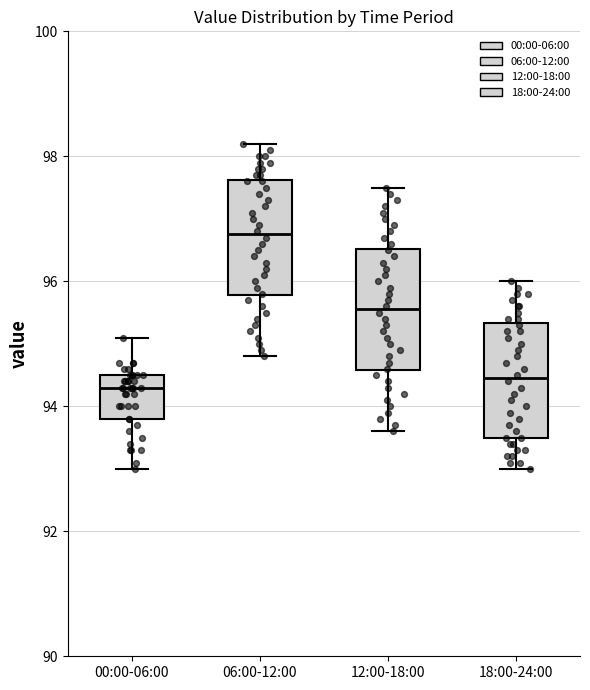

Where is the lower edge of the box for 00:00-06:00 on the y-axis? The values are not printed on the chart, so give them approximately, as read against the axis.

93.8